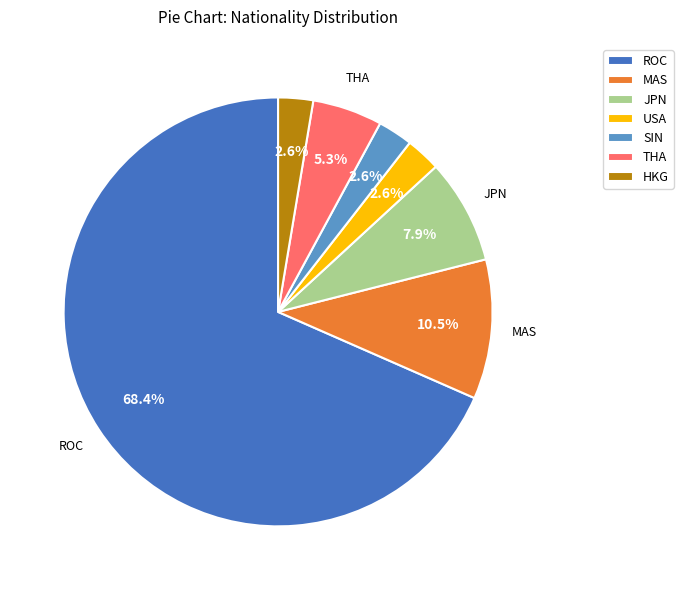

Is the sum of SIN and ROC greater than half?

Yes